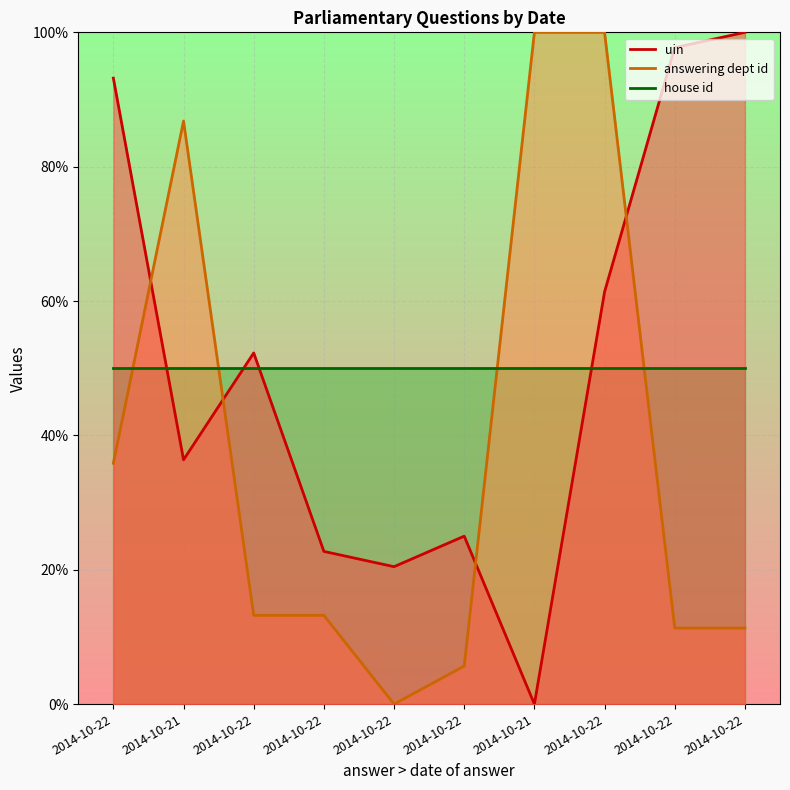

At which category does the chart reach its peak across all series?

2014-10-22